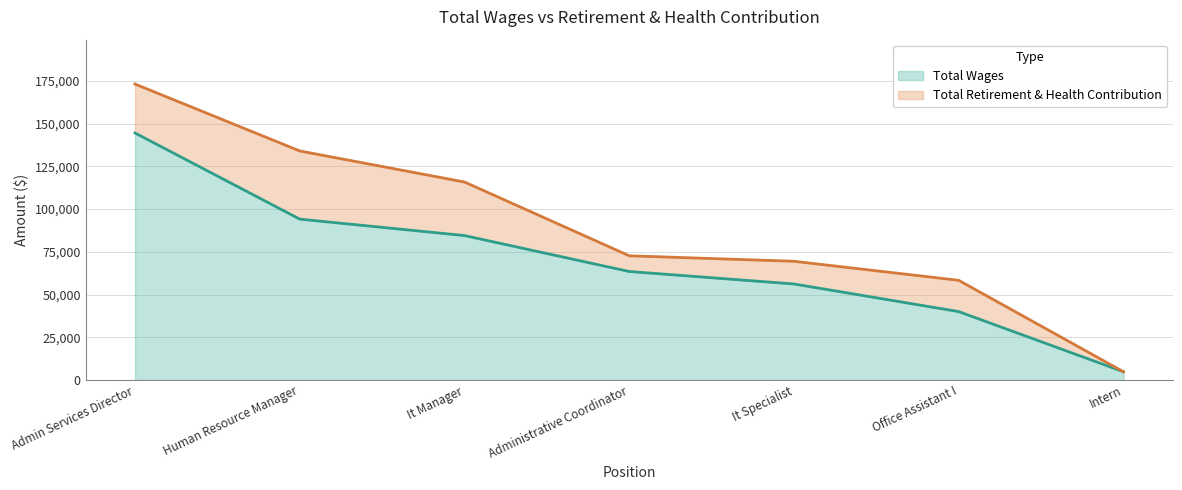

Rank the categories by Total Wages value from highest to lowest.

Admin Services Director, Human Resource Manager, It Manager, Administrative Coordinator, It Specialist, Office Assistant I, Intern